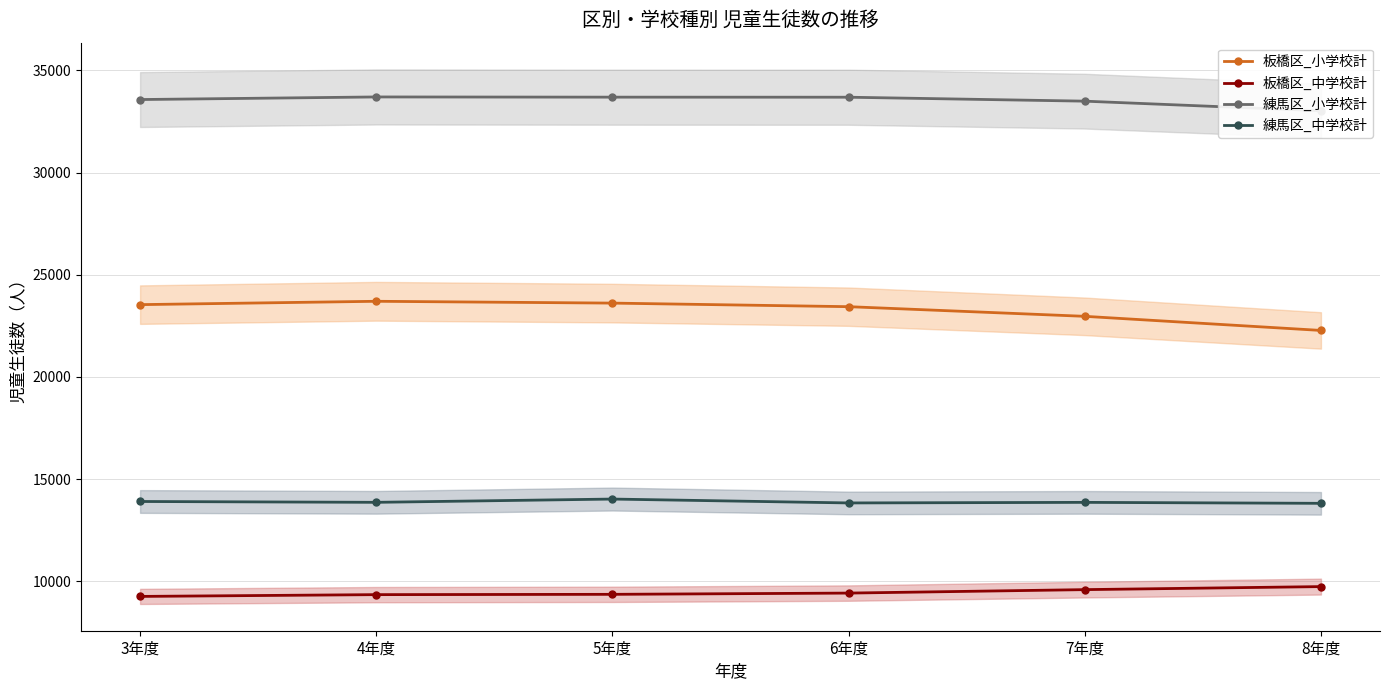

Reading left to right, transcribe all the data shown in this chart.

板橋区_小学校計: 23537	23701	23612	23437	22965	22275
板橋区_中学校計: 9263	9350	9365	9426	9595	9743
練馬区_小学校計: 33570	33697	33687	33684	33491	33020
練馬区_中学校計: 13907	13866	14026	13836	13864	13817